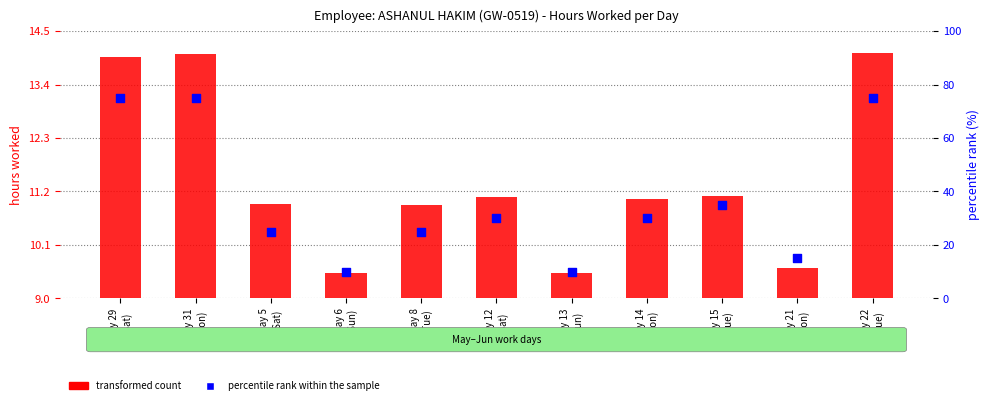

Which series has the widest spread of Y values?

percentile rank within the sample